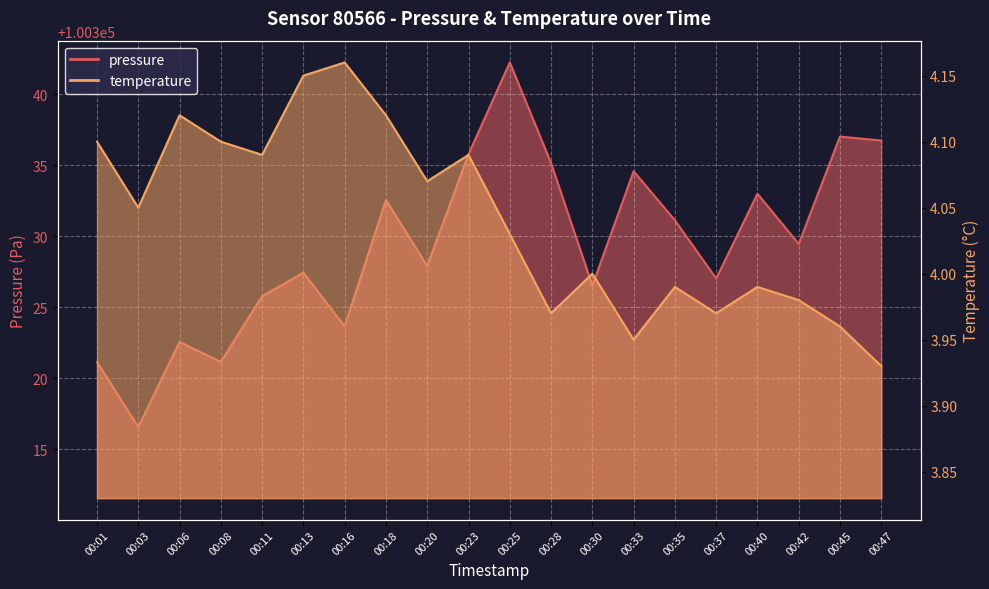

What are all the series names shown in the legend?

pressure, temperature